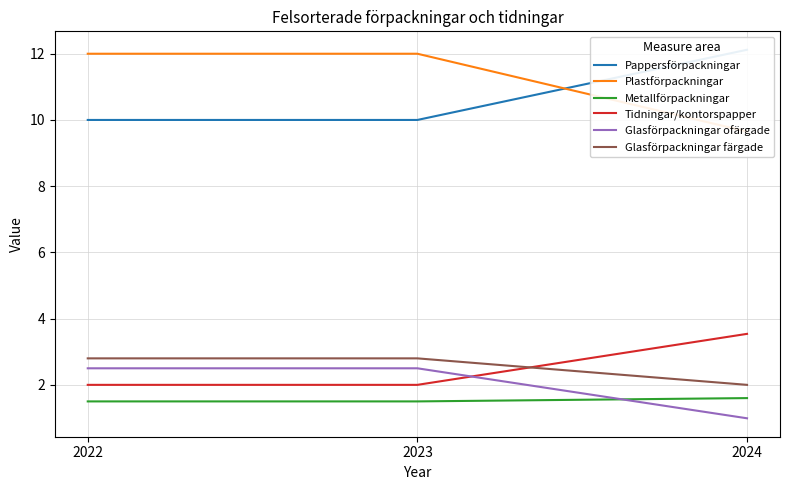

Between 2024 and 2022, which is larger?

2024